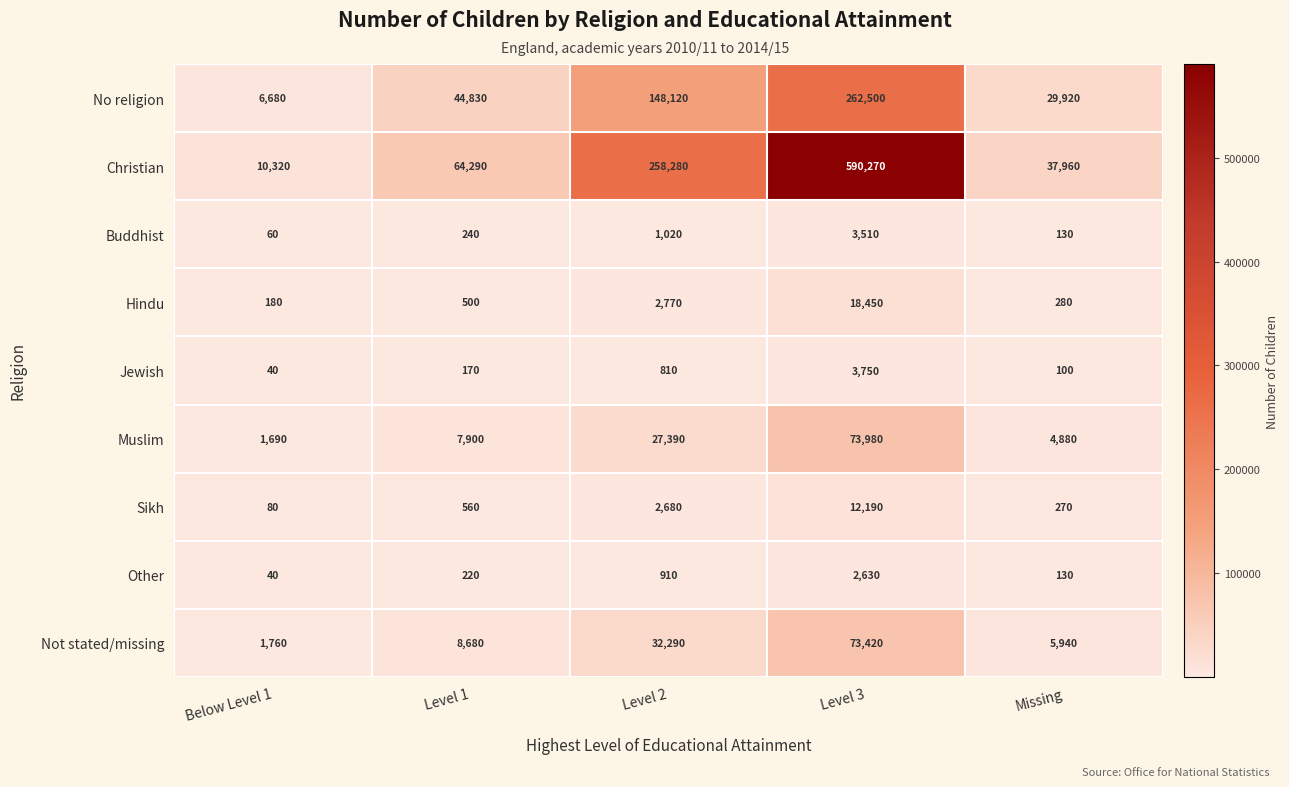

What is the average value of the Other series?

786